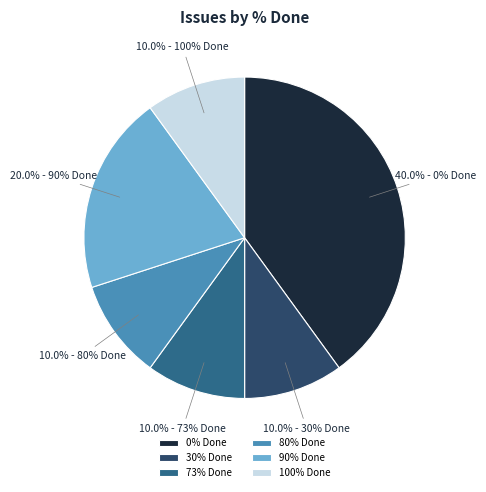

To the nearest percent, what is the difference between the largest and smallest slice percentages?

30%